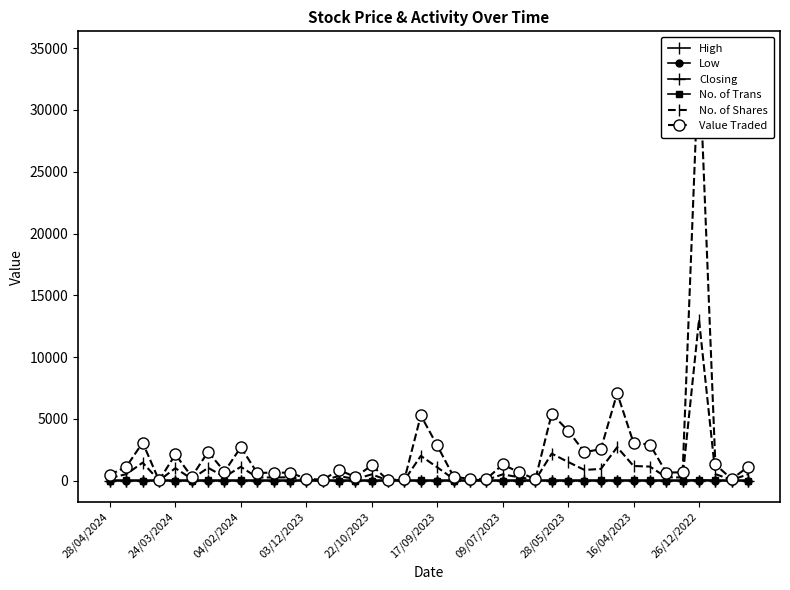

True or false: High has a value of 2.6 at 09/07/2023.

True